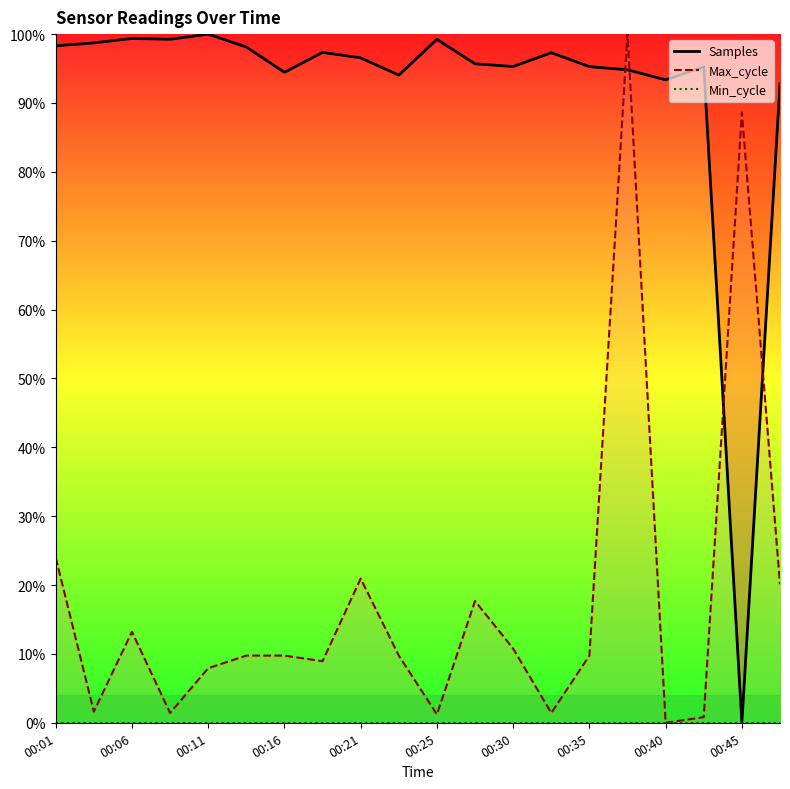

True or false: Samples and Min_cycle cross at least once.

False